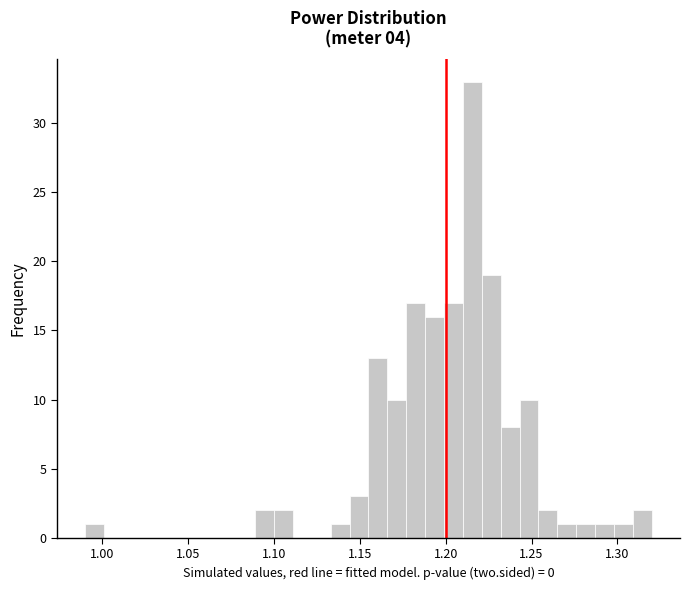

Around what value on the x-axis is the tallest bar? Give the approximate position of its centre, as read against the axis.

1.215